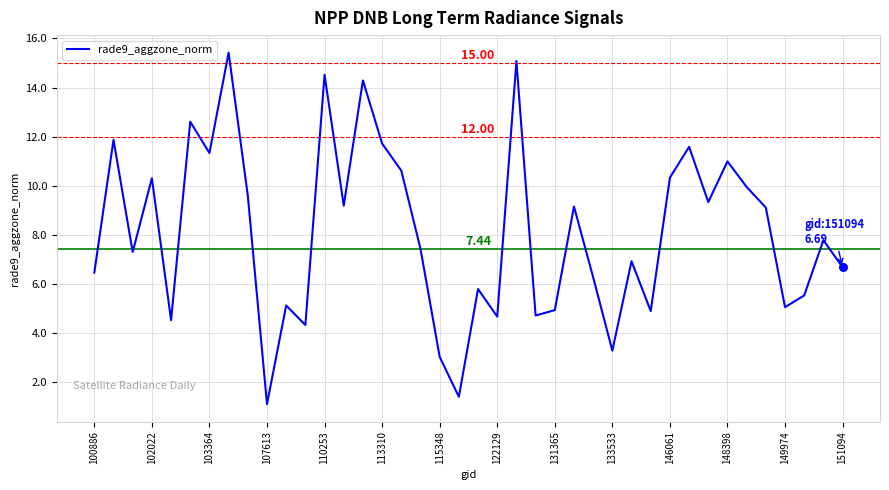

What is the difference between the maximum and minimum values?

14.3